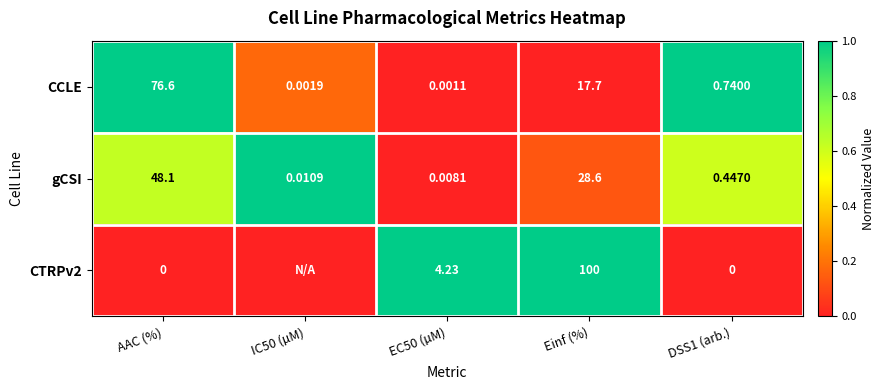

At which label is gCSI closest to 24?

Einf (%)